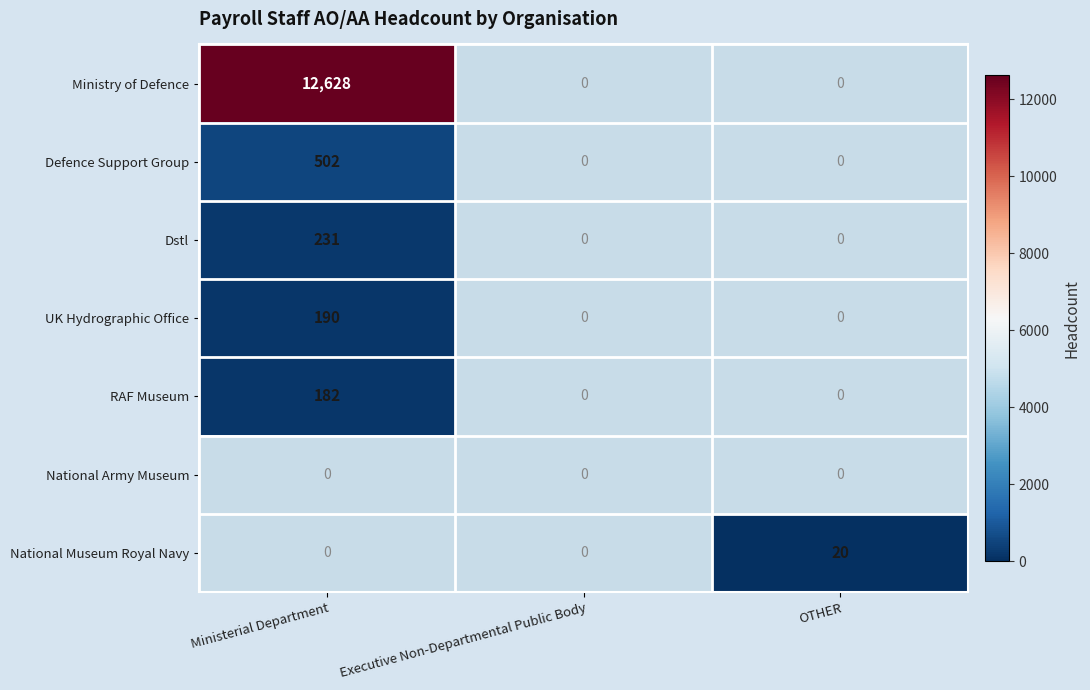

The Dstl series shows 385 at Ministerial Department. True or false?

False